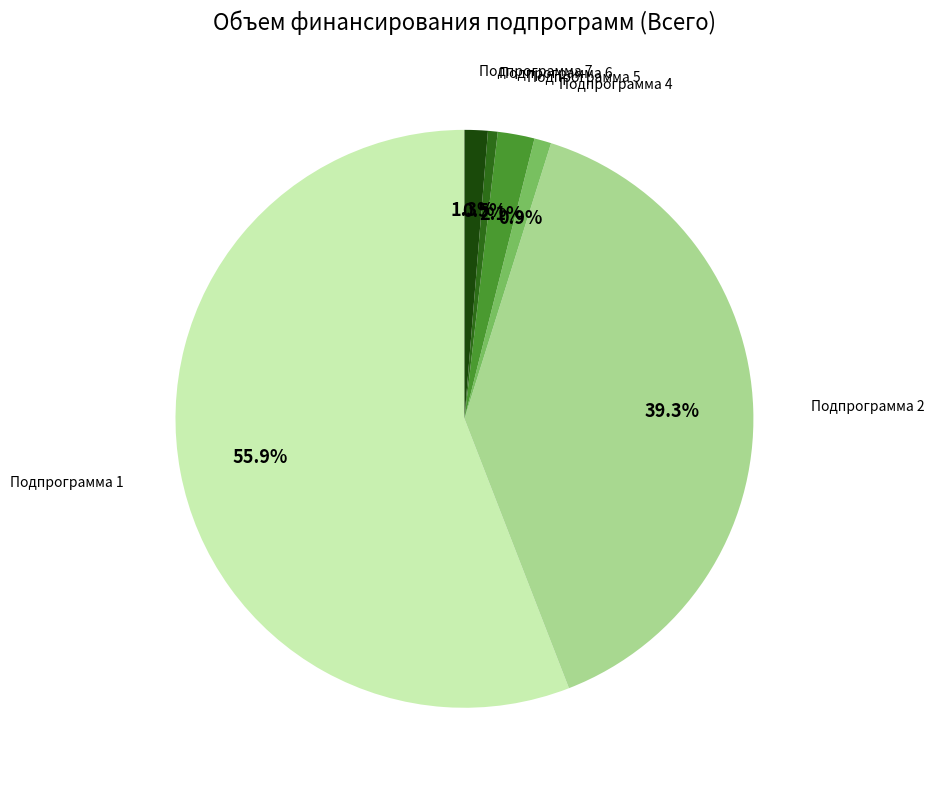

How many segments does this pie chart have?

6